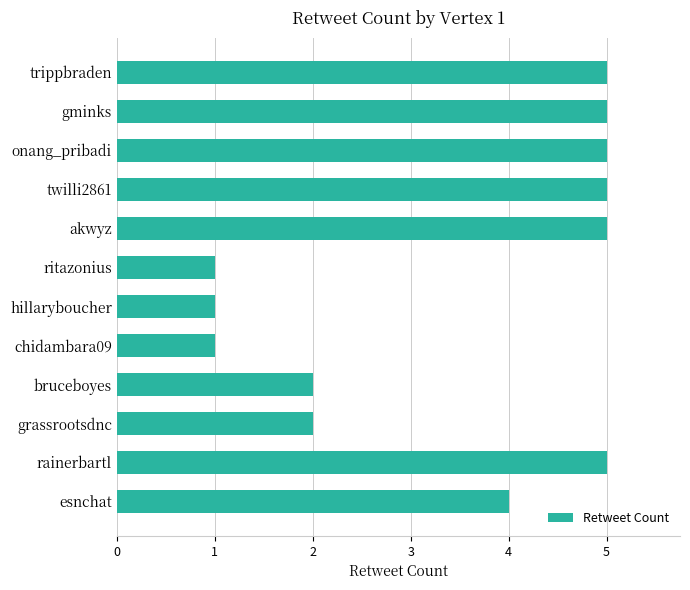

Which has a higher value, trippbraden or ritazonius?

trippbraden